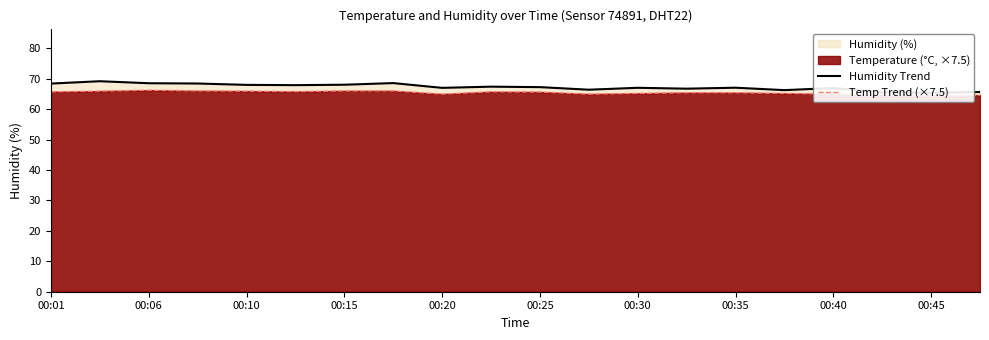

What position from the left is 00:35?

8